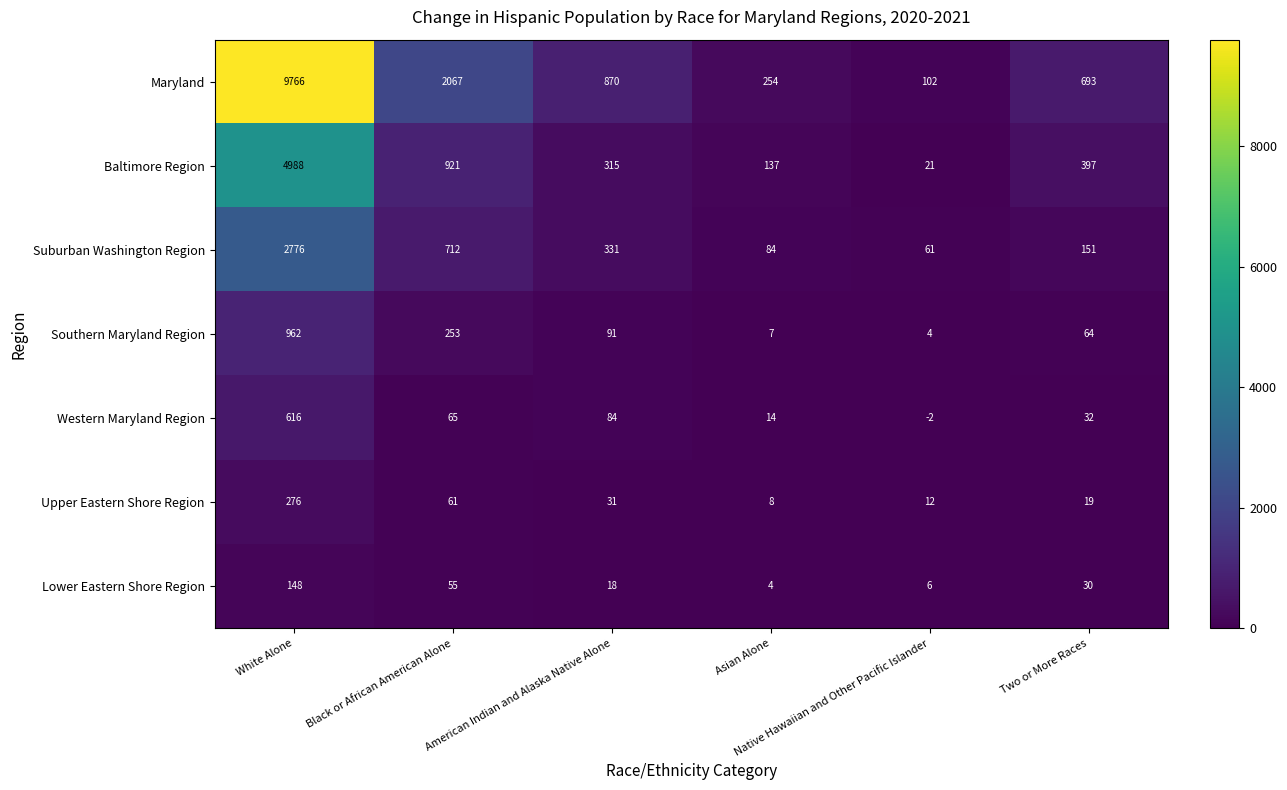

Between Asian Alone and Two or More Races, which series saw the biggest shift?

Maryland